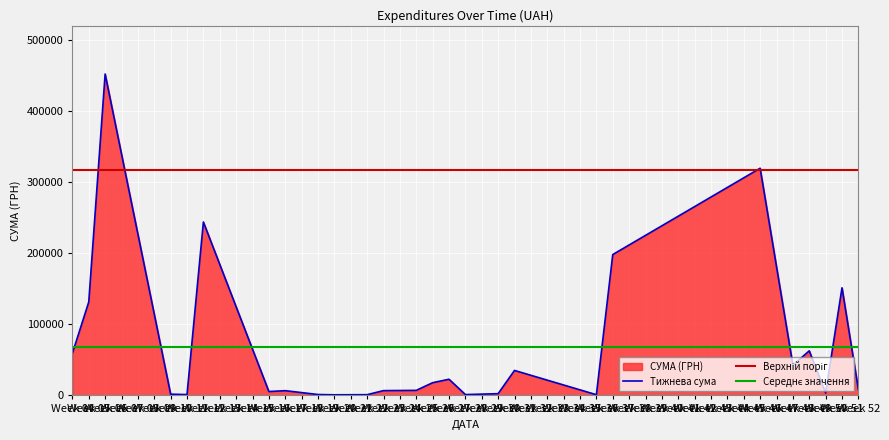

Approximately how many times larger is the value at 14 compared to 20?

18.6